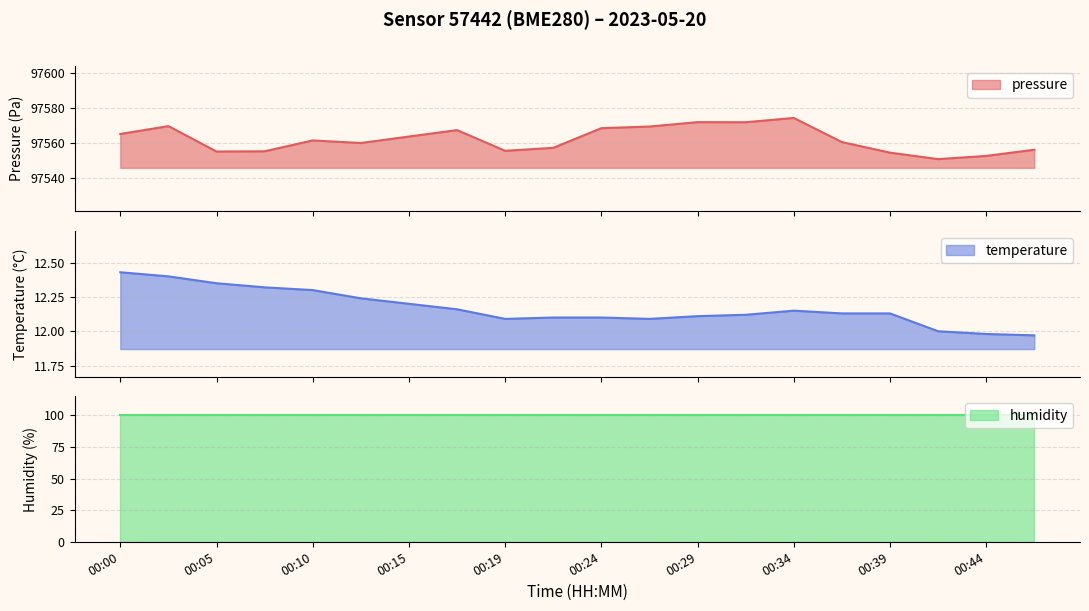

What is the maximum value for pressure?

97574.4